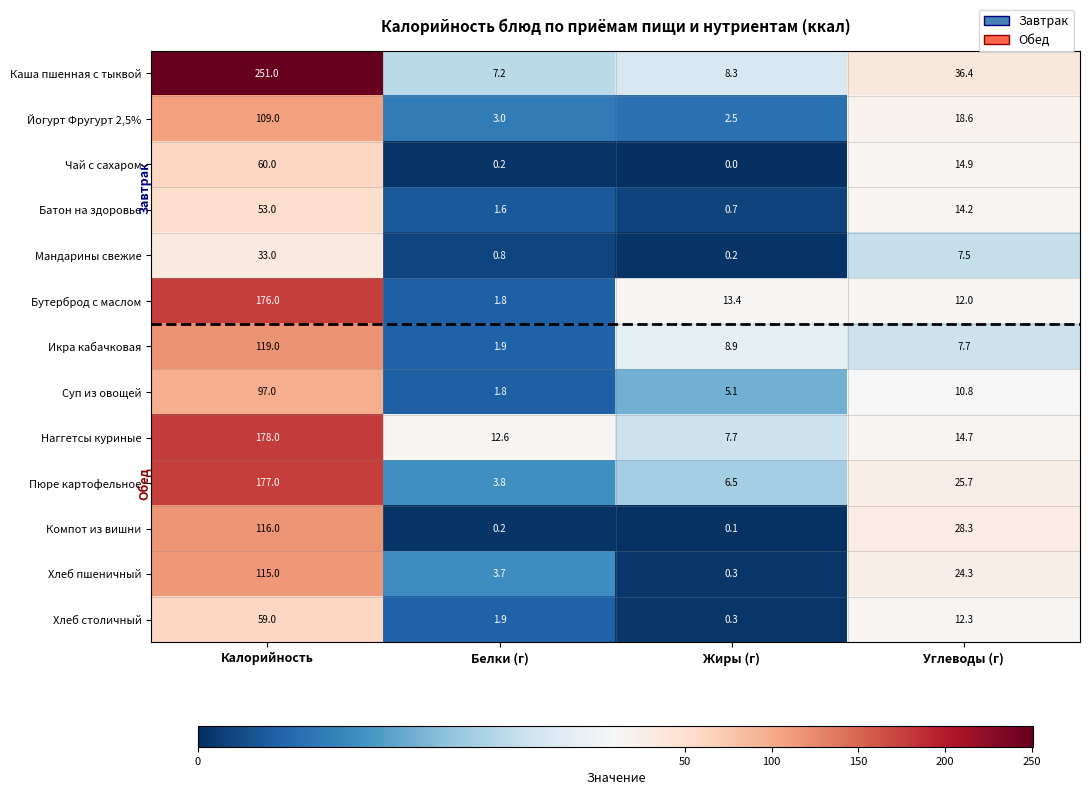

Which series has the widest spread of values?

Каша пшенная с тыквой